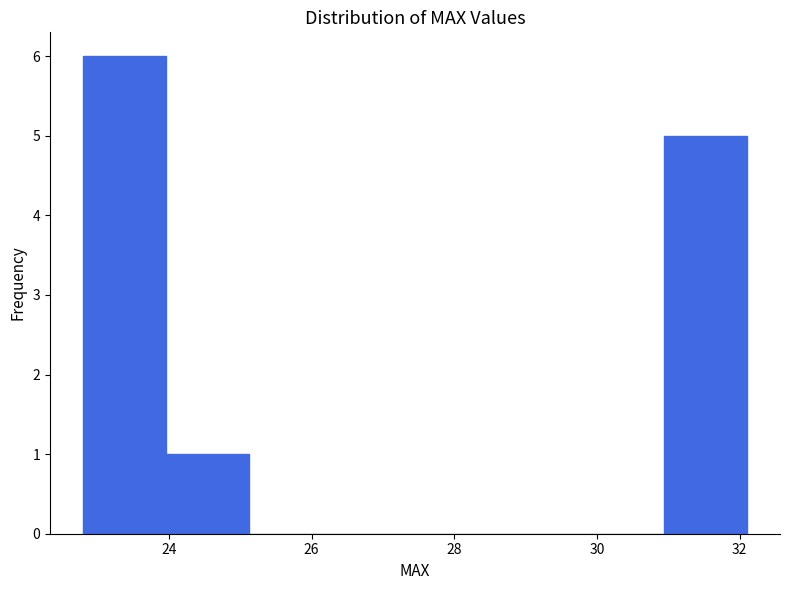

Reading left to right, transcribe this chart: for each bar, give the range it covers on the x-axis and its height. Neither the bar edges nor the heights are printed on the chart, so give them approximately, as read against the axes.

22.8 to 24.0: 6
24.0 to 25.2: 1
25.2 to 26.2: 0
26.2 to 27.4: 0
27.4 to 28.6: 0
28.6 to 29.8: 0
29.8 to 31.0: 0
31.0 to 32.2: 5